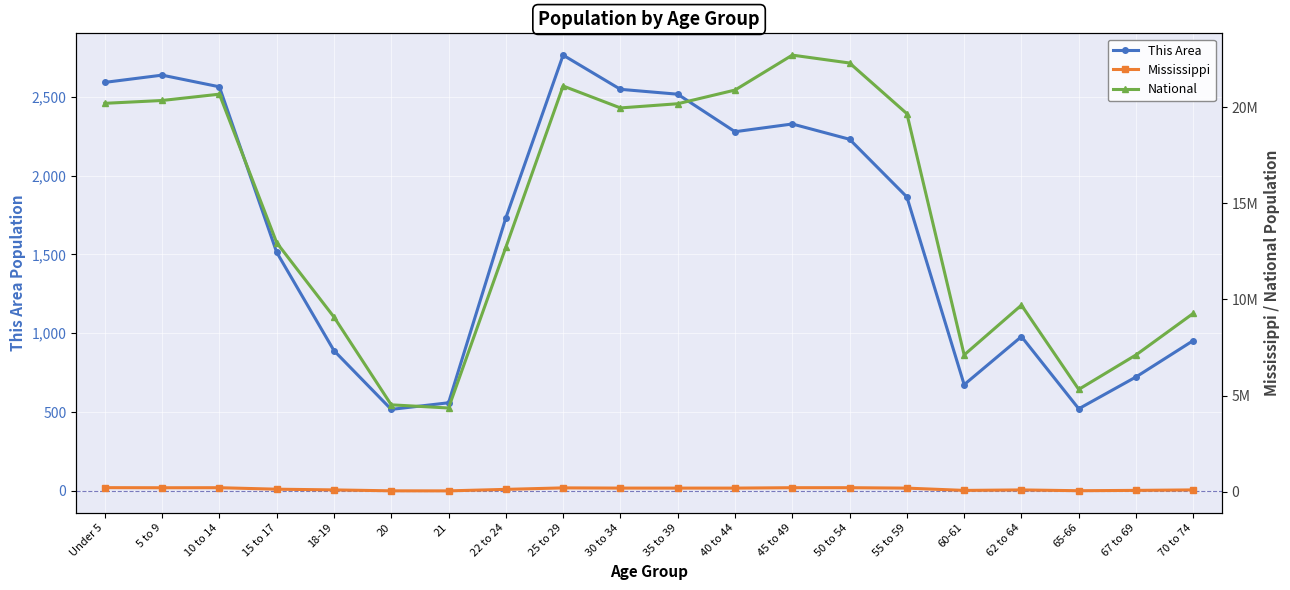

Is it true that National equals 7115361 at 67 to 69?

True